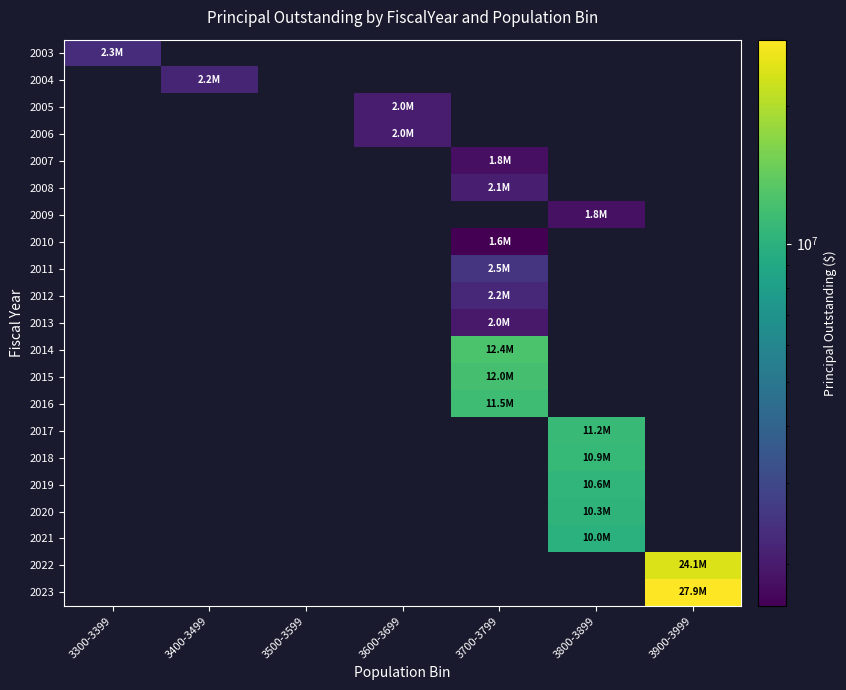

Which series has the largest range (max minus min)?

2023